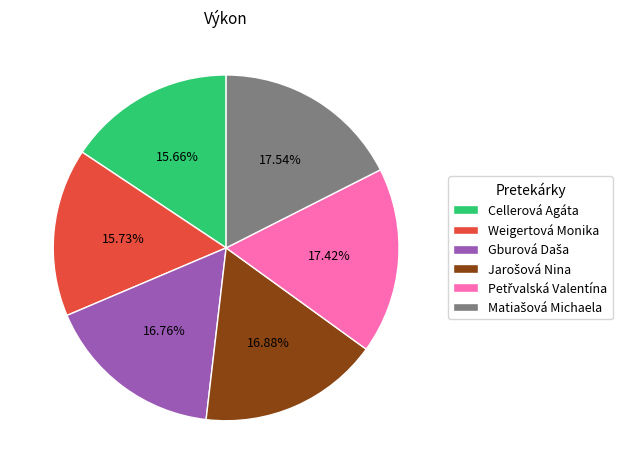

Is there any slice that represents more than half of the pie?

No